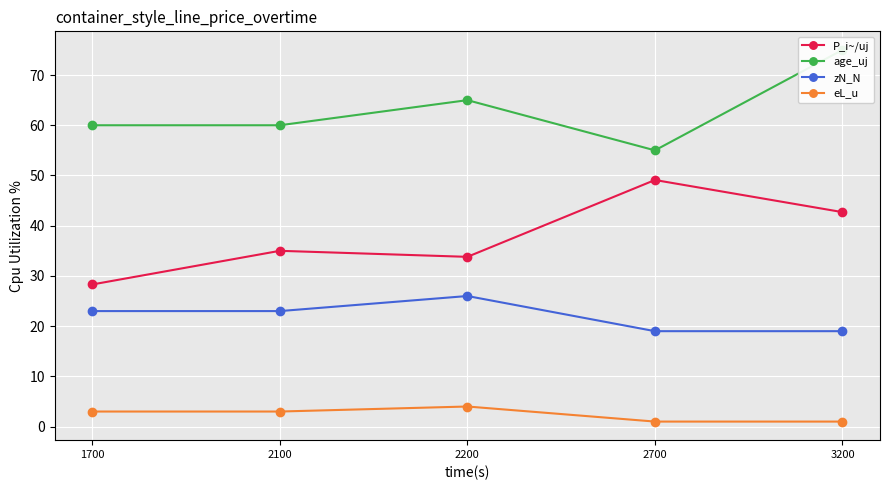

At how many categories does at least one series exceed 5?

5